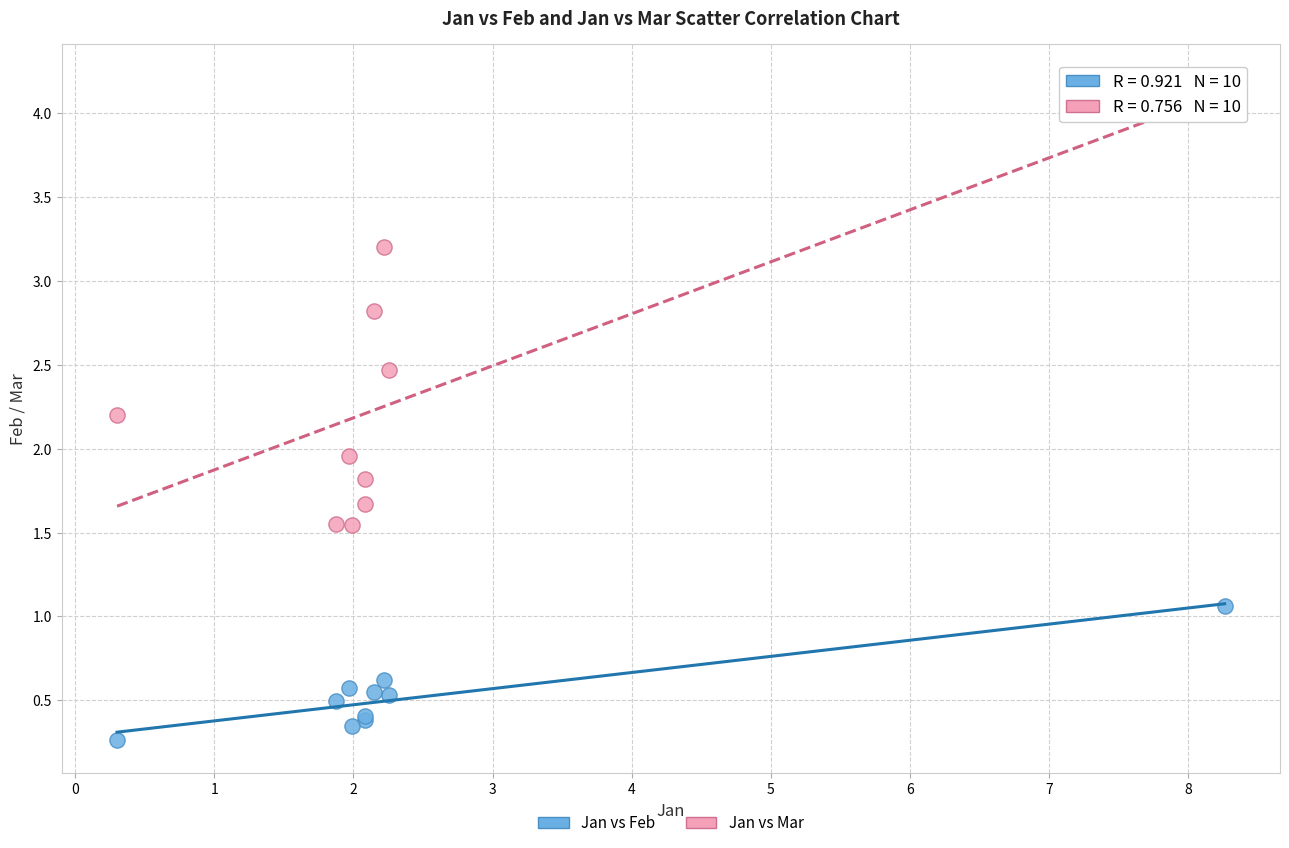

What is the X range (max minus min) for the scatter plot?

8.0